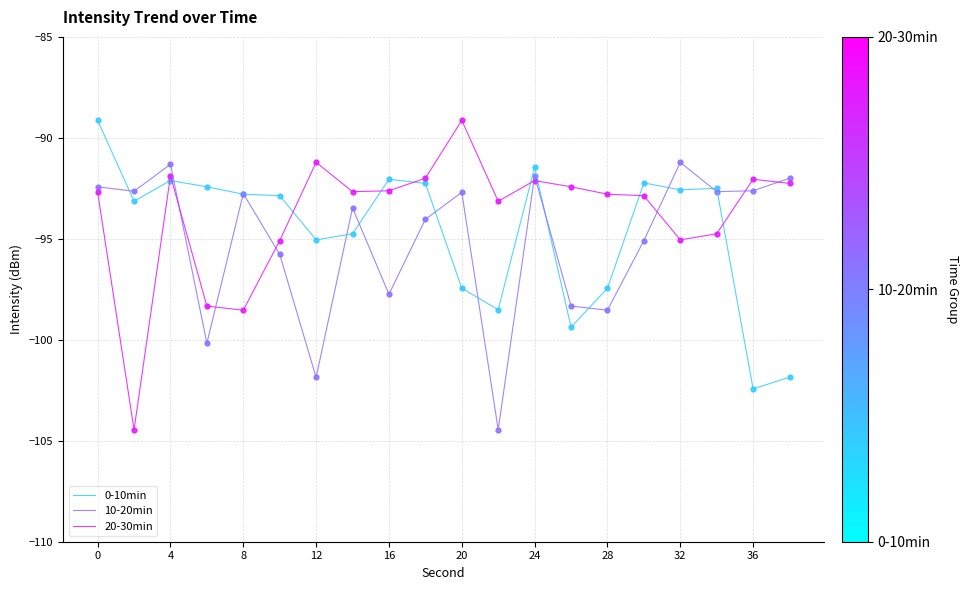

Which series has the widest spread of values?

20-30min